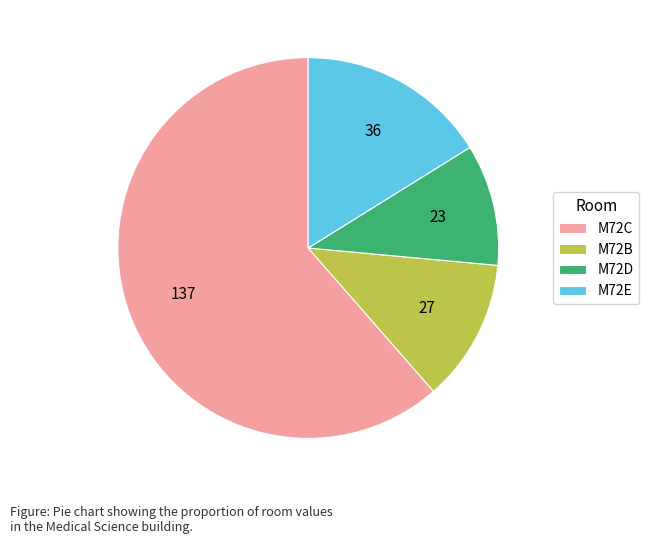

Which slice represents more than half of the pie?

M72C